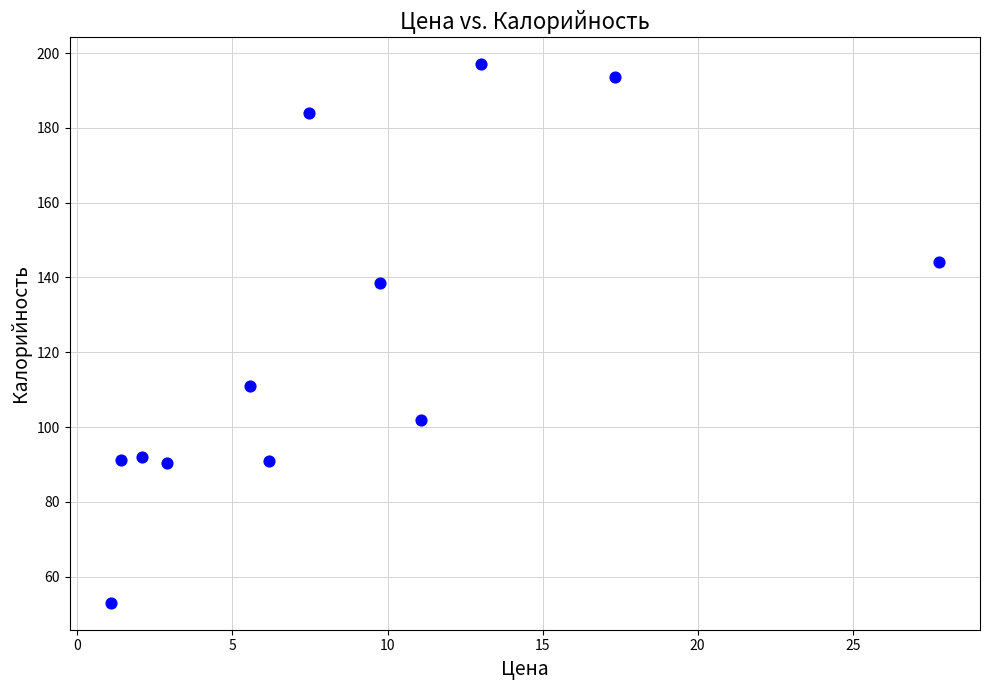

What is the range of Y values (max minus min)?

144.0